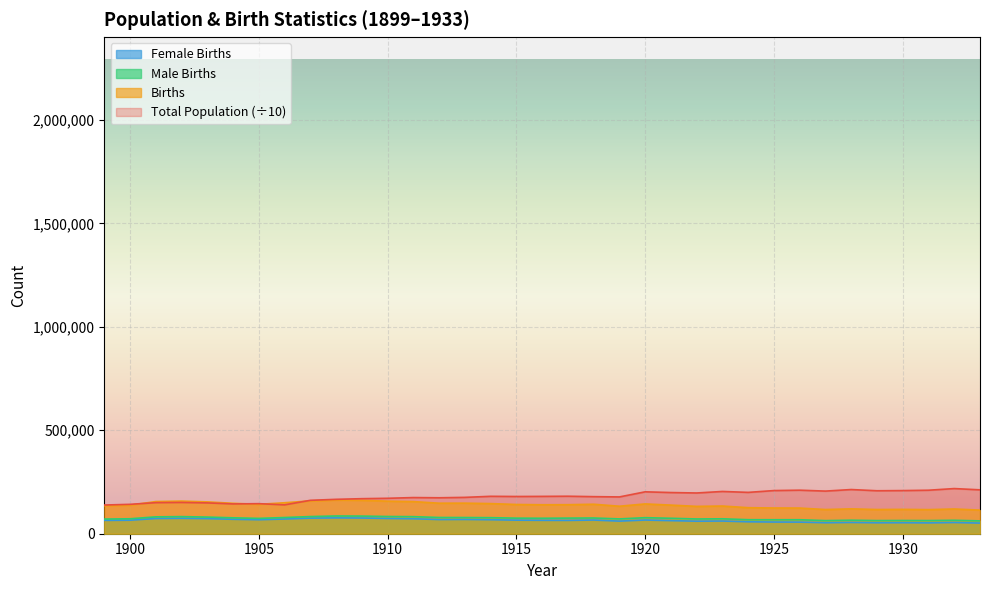

True or false: Male Births has more than 0 points higher than both neighbors.

True